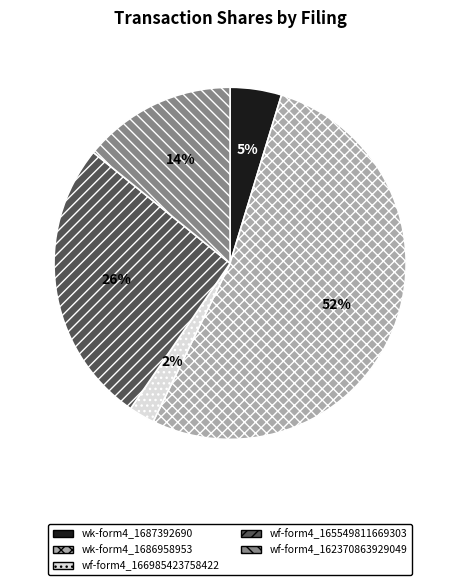

Count the number of slices in the pie.

5